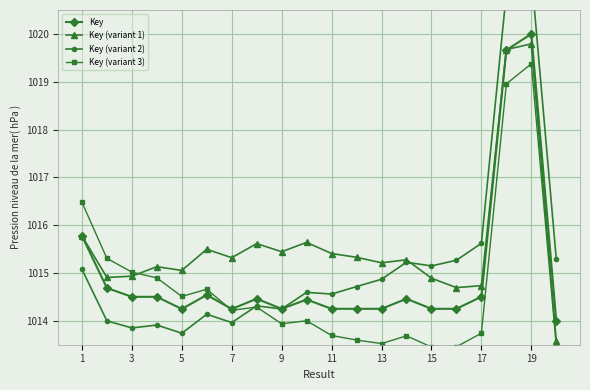

True or false: Key (variant 3) has more than 0 interior local peaks.

True